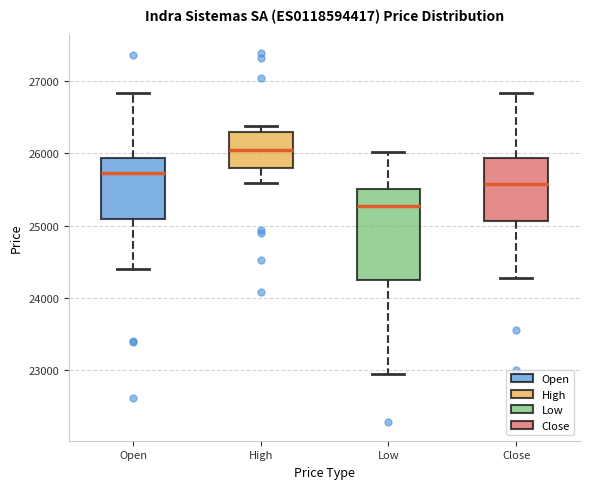

Reading left to right, transcribe this box plot: for each box, give where its median line is, the range the box spans, and where its two whiskers end, as read against the y-axis. The values are not printed on the chart, so give them approximately, as read against the axis.

Open: median 25700, box 25100 to 25900, whiskers 24400 to 26800
High: median 26000, box 25800 to 26300, whiskers 25600 to 26400
Low: median 25300, box 24300 to 25500, whiskers 23000 to 26000
Close: median 25600, box 25100 to 25900, whiskers 24300 to 26800